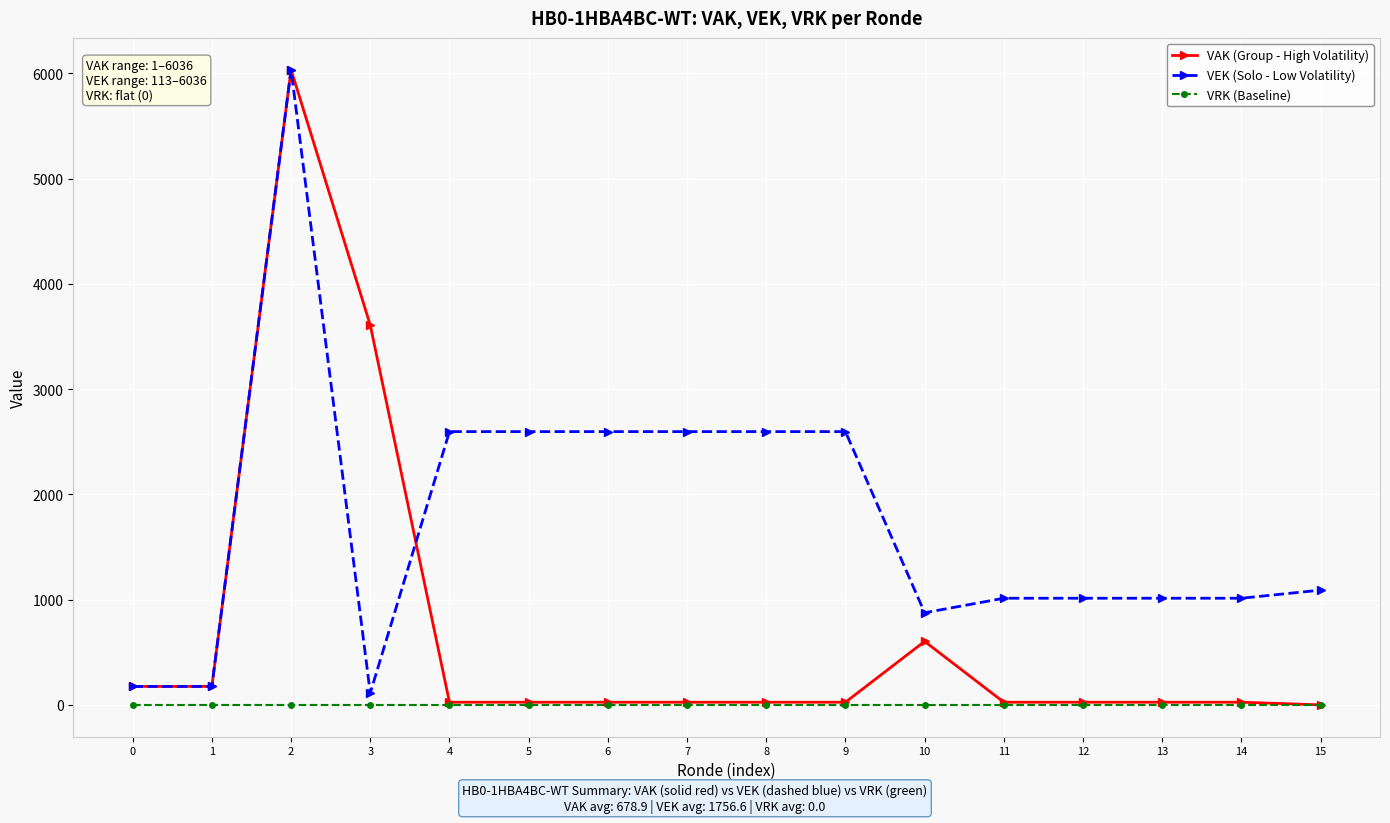

At which label does VEK (Solo - Low Volatility) first exceed 1091?

2